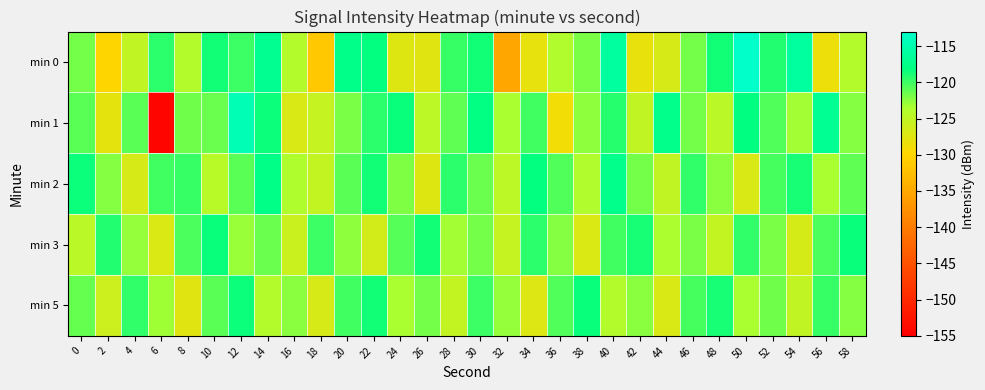

What is the greatest value displayed?

-113.2